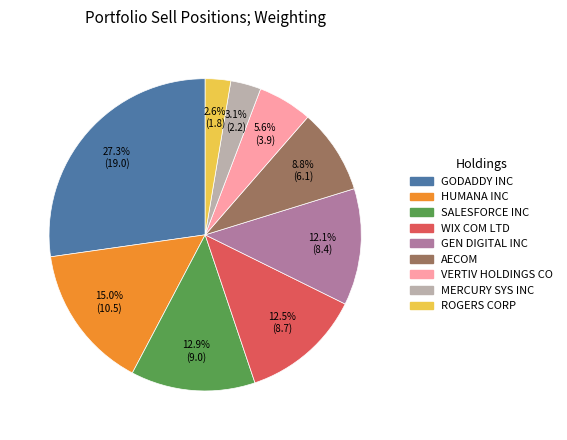

Which has a higher value, WIX COM LTD or MERCURY SYS INC?

WIX COM LTD